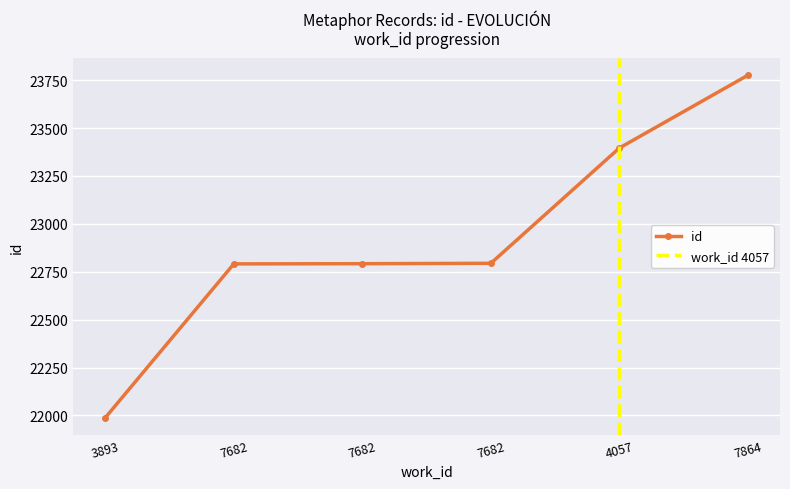

True or false: the data shows 38144 at 7682.

False